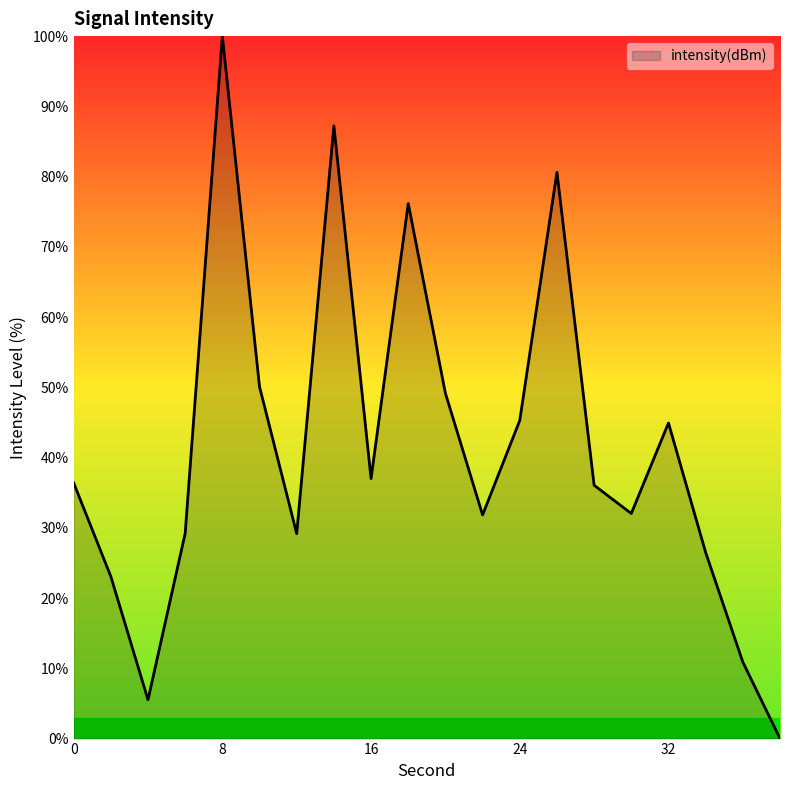

Which label corresponds to the largest value in the chart?

8